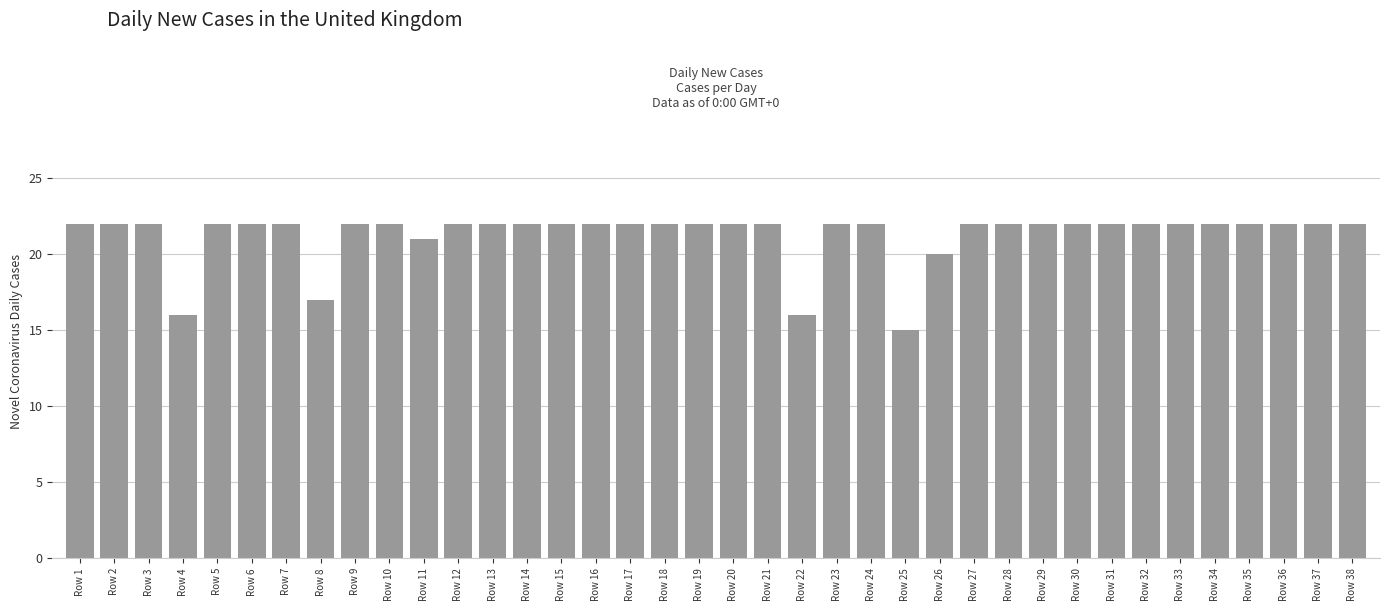

What is the sum of all values?

809